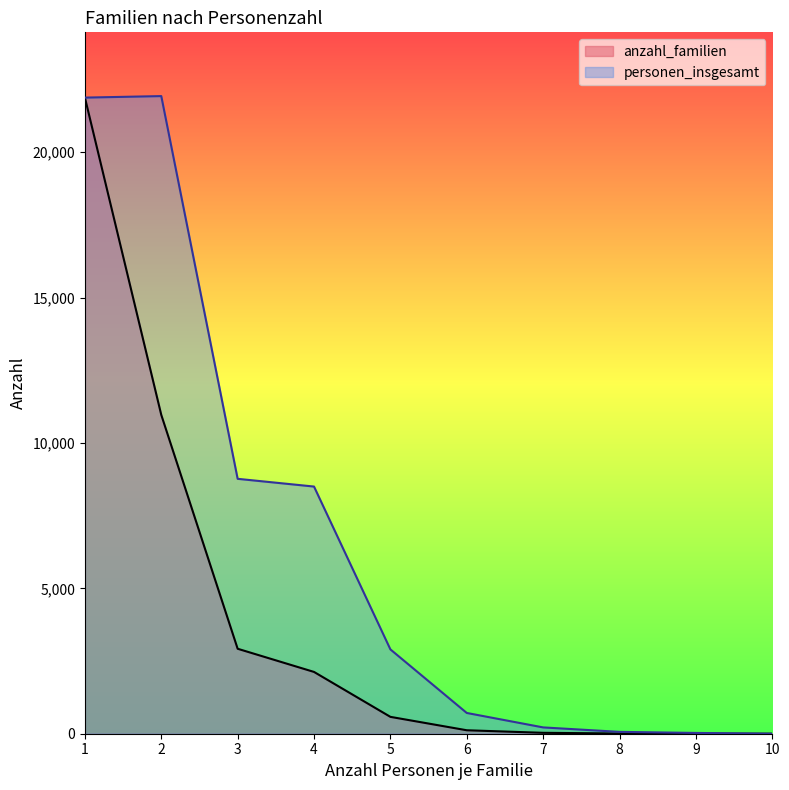

How many lines are shown in the chart?

2